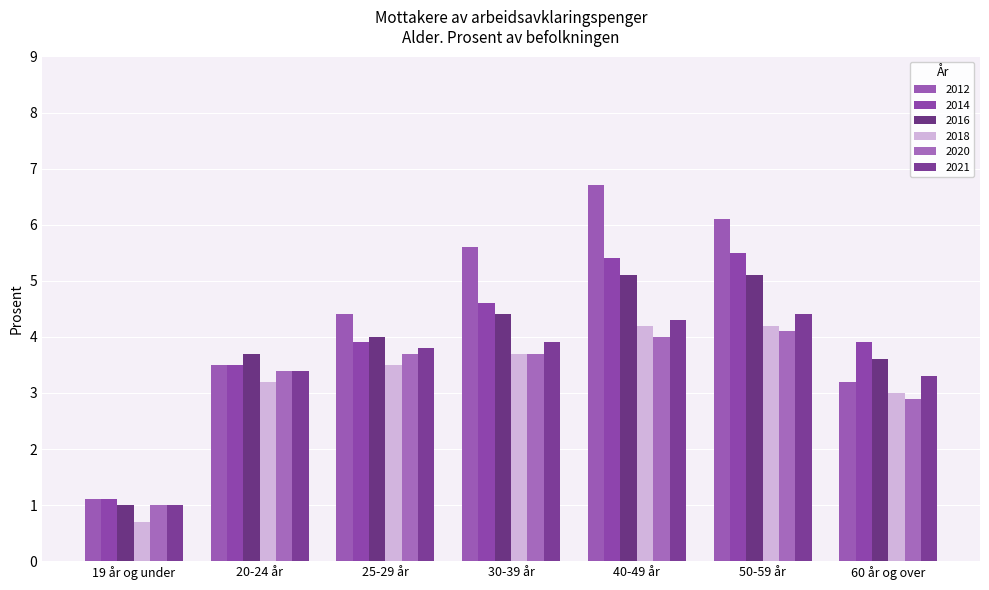

Which series changed the most between 30-39 år and 50-59 år?

2014